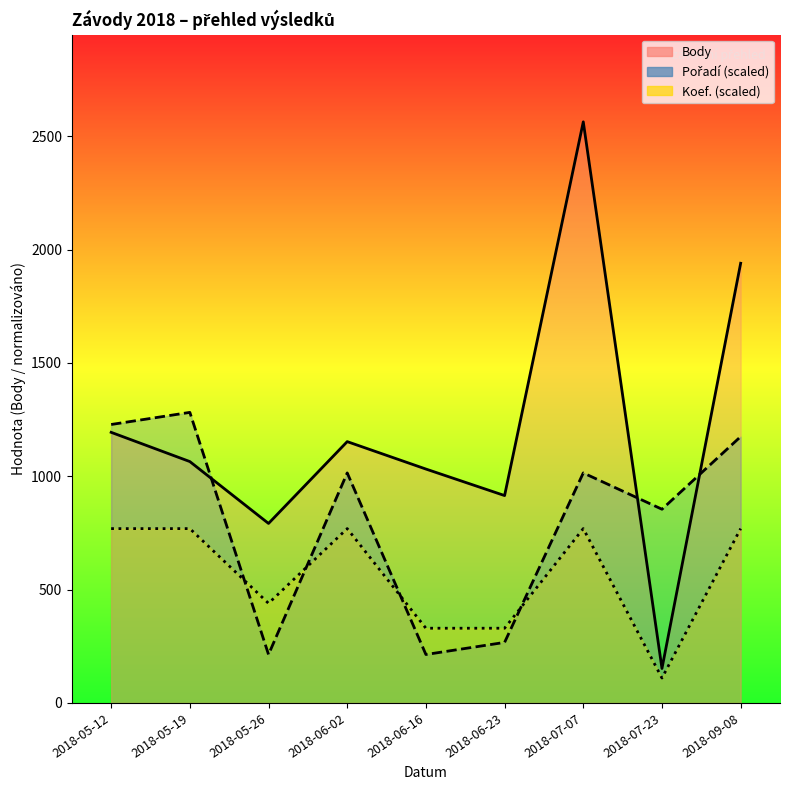

What position from the right is 2018-05-26?

7